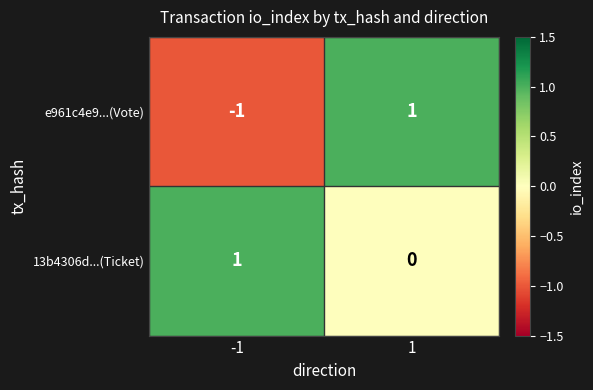

Rank the categories by e961c4e9...(Vote) value from highest to lowest.

1, -1